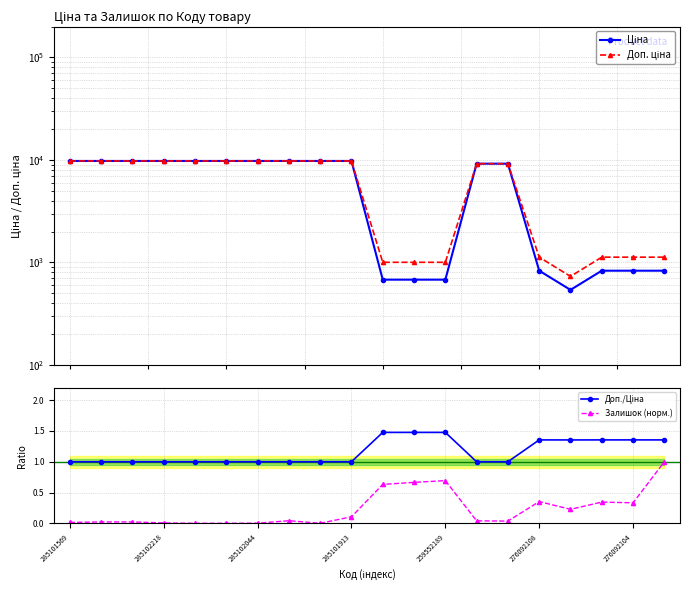

Which series changed the most between 13 and 16?

Ціна